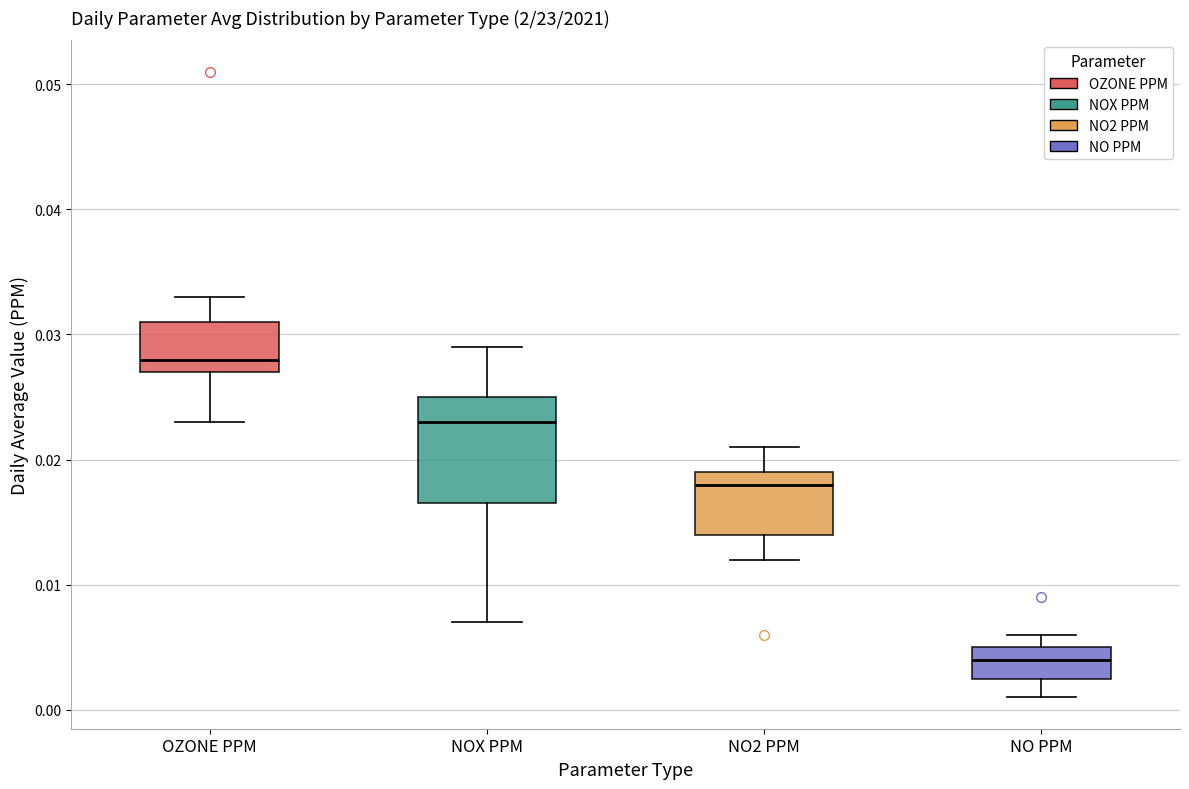

Reading left to right, transcribe this box plot: for each box, give where its median line is, the range the box spans, and where its two whiskers end, as read against the y-axis. The values are not printed on the chart, so give them approximately, as read against the axis.

OZONE PPM: median 0.028, box 0.027 to 0.031, whiskers 0.023 to 0.033
NOX PPM: median 0.023, box 0.017 to 0.025, whiskers 0.007 to 0.029
NO2 PPM: median 0.018, box 0.014 to 0.019, whiskers 0.012 to 0.021
NO PPM: median 0.004, box 0.003 to 0.005, whiskers 0.001 to 0.006